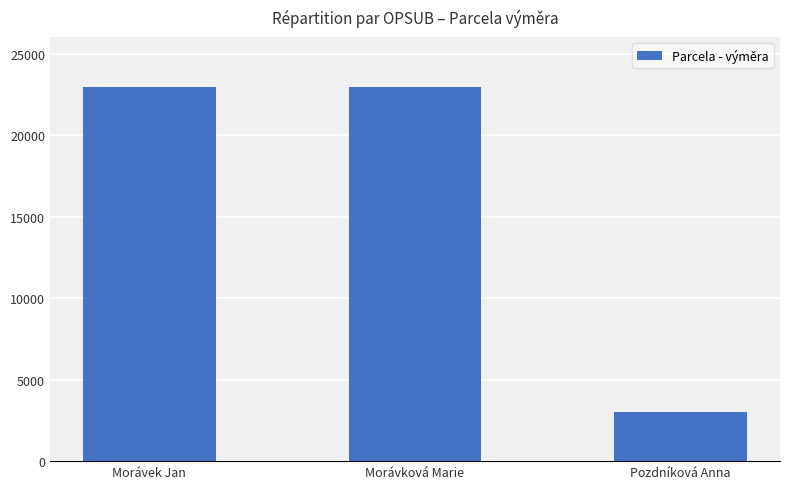

Does the chart contain any negative values?

No